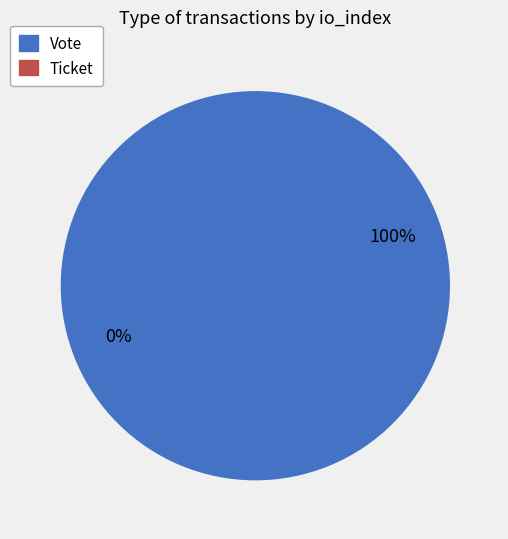

To the nearest percent, what is the average slice percentage?

50%